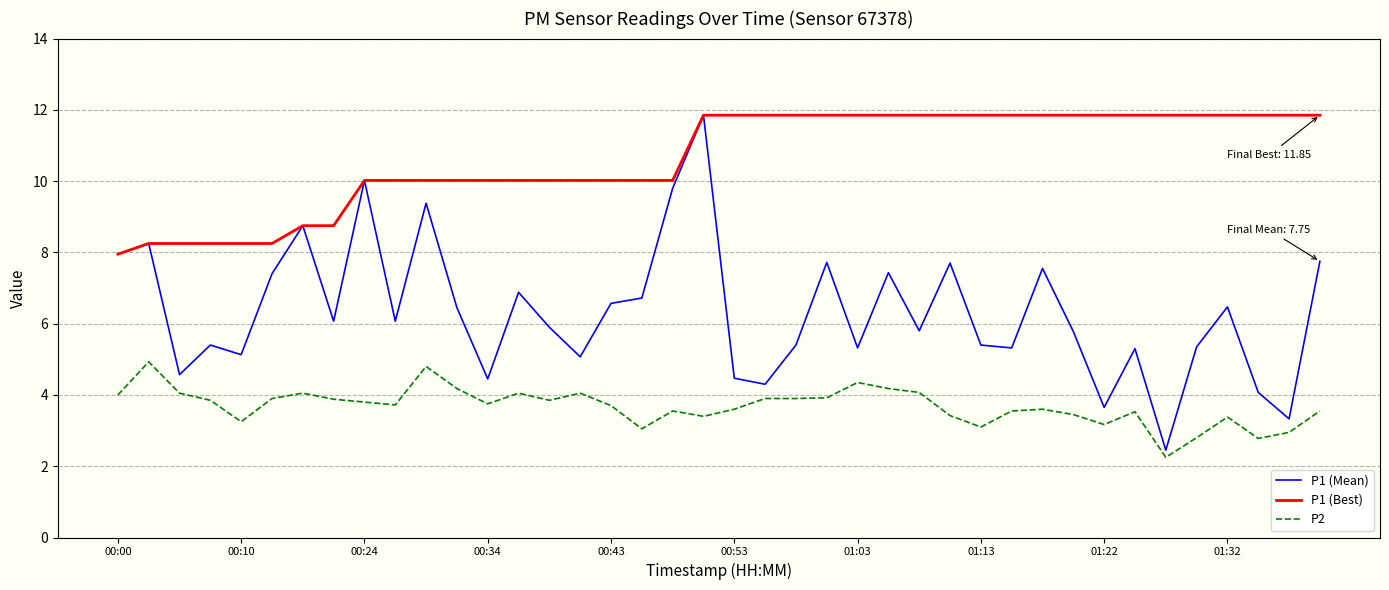

List the series in order of their overall mean, highest first.

P1 (Best), P1 (Mean), P2